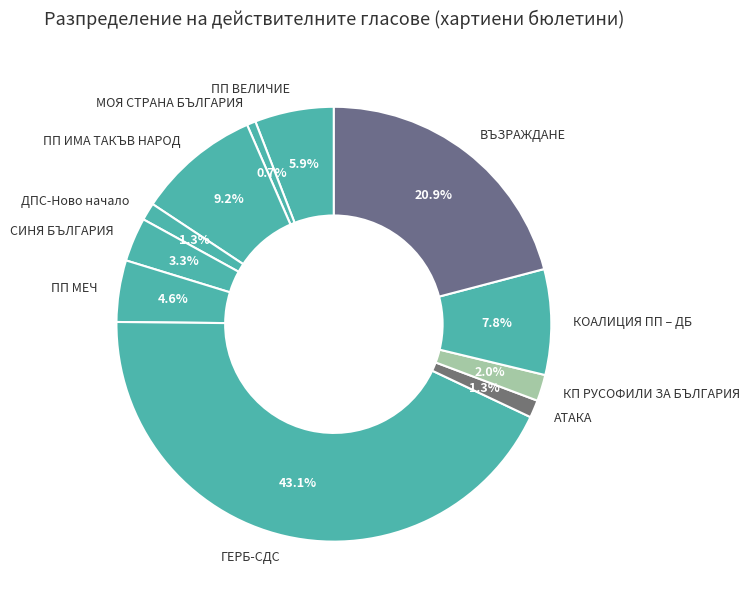

Is МОЯ СТРАНА БЪЛГАРИЯ the majority of the pie?

No